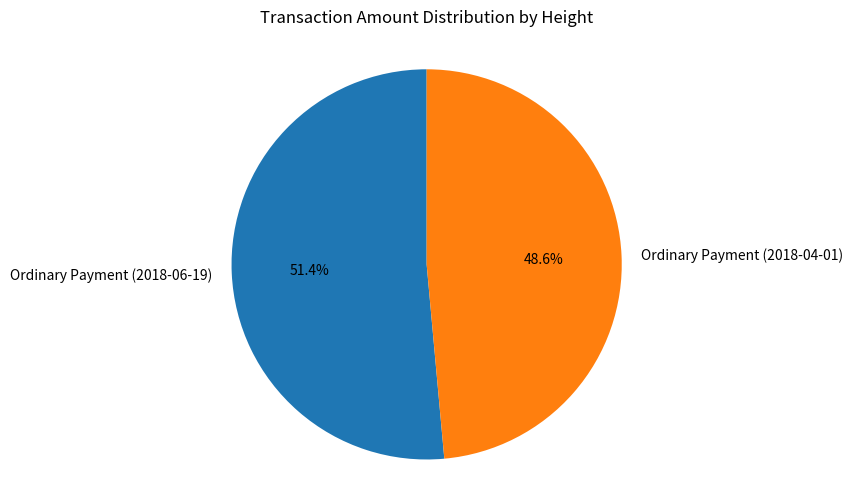

Which slice is the smallest?

Ordinary Payment (2018-04-01)